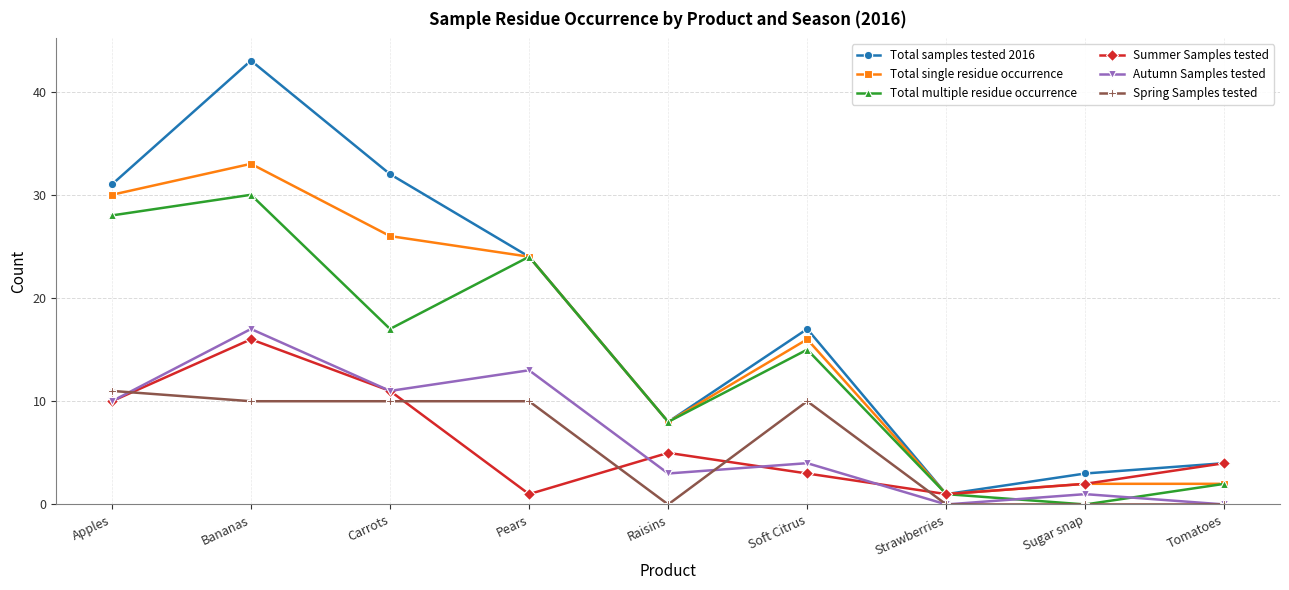

What is the difference between the maximum and minimum values in the Total single residue occurrence series?

32